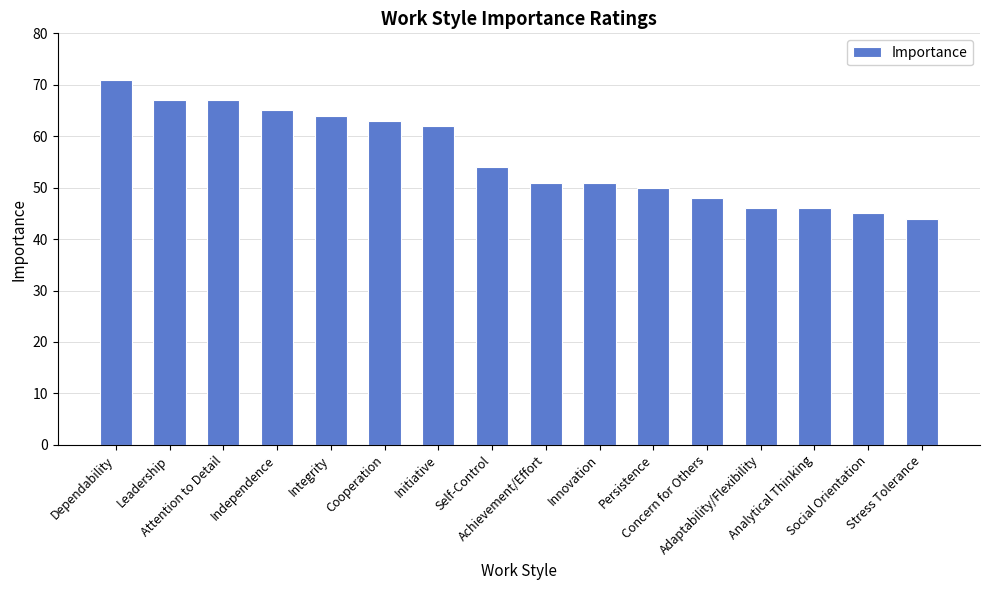

Reading left to right, extract all data points from this chart.

Dependability=71	Leadership=67	Attention to Detail=67	Independence=65	Integrity=64	Cooperation=63	Initiative=62	Self-Control=54	Achievement/Effort=51	Innovation=51	Persistence=50	Concern for Others=48	Adaptability/Flexibility=46	Analytical Thinking=46	Social Orientation=45	Stress Tolerance=44